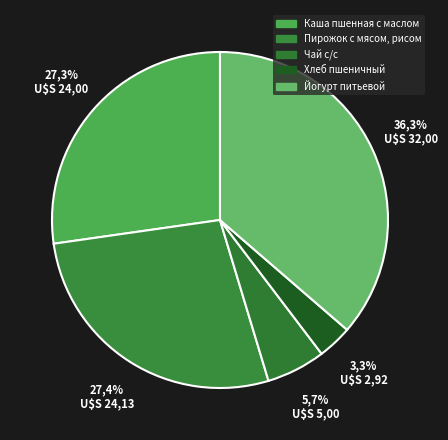

What is the total percentage of Пирожок с мясом, рисом and Каша пшенная с маслом?

54.7%